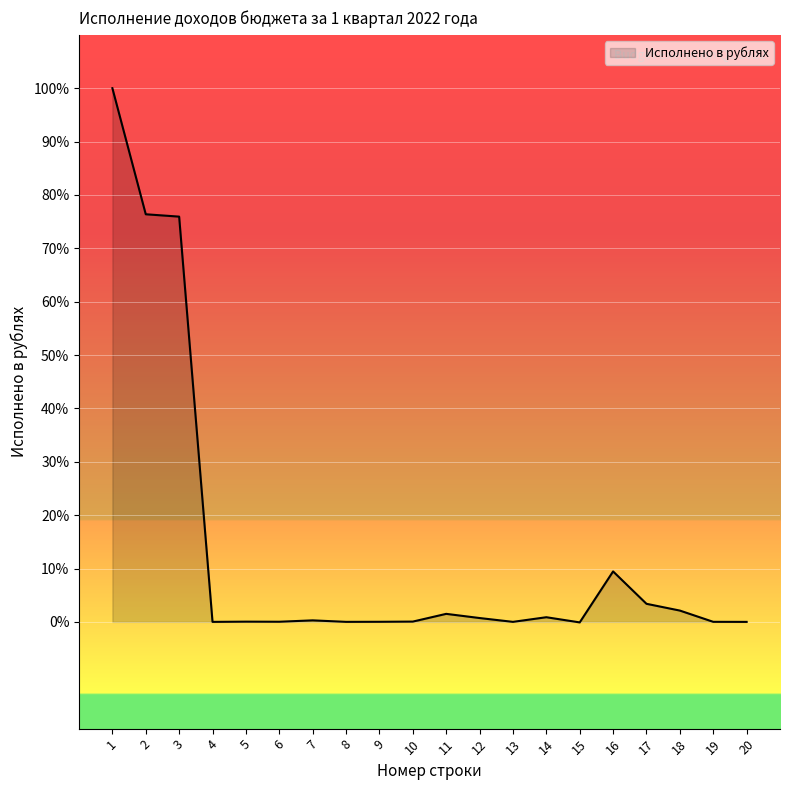

Is it true that the value at 12 is 0.7?

True